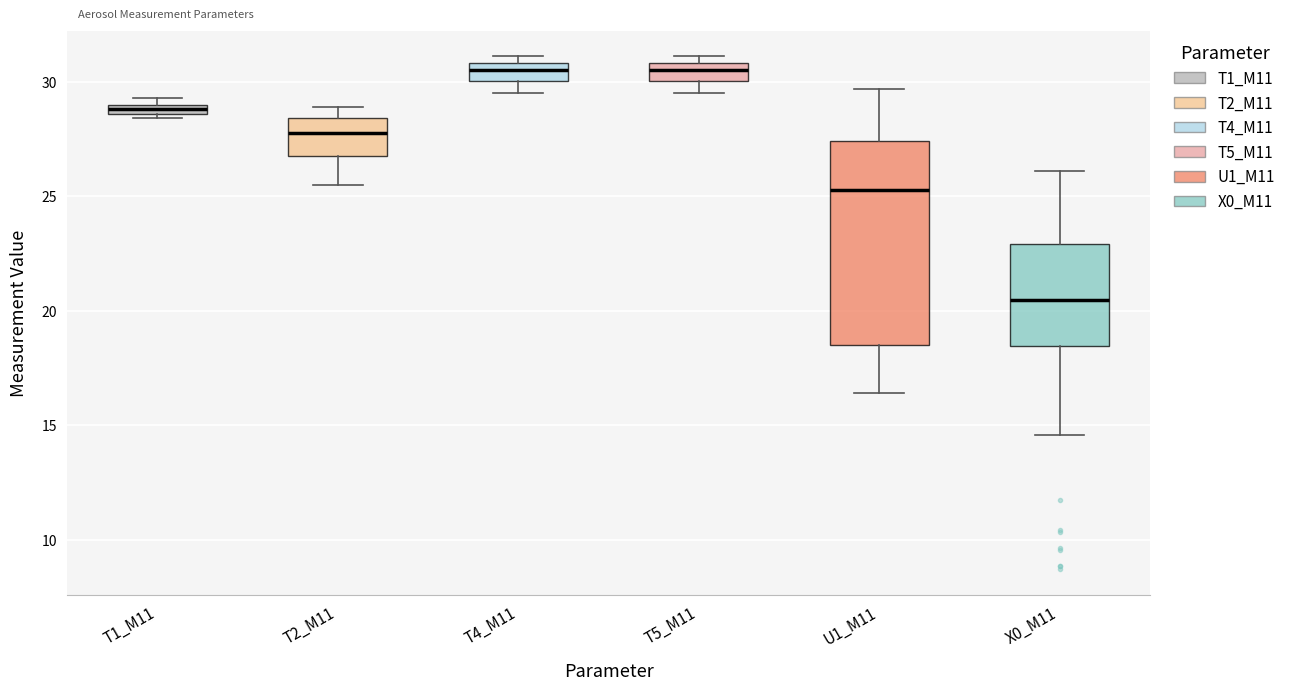

Where does the upper whisker of the box for U1_M11 end on the y-axis? The values are not printed on the chart, so give them approximately, as read against the axis.

29.5